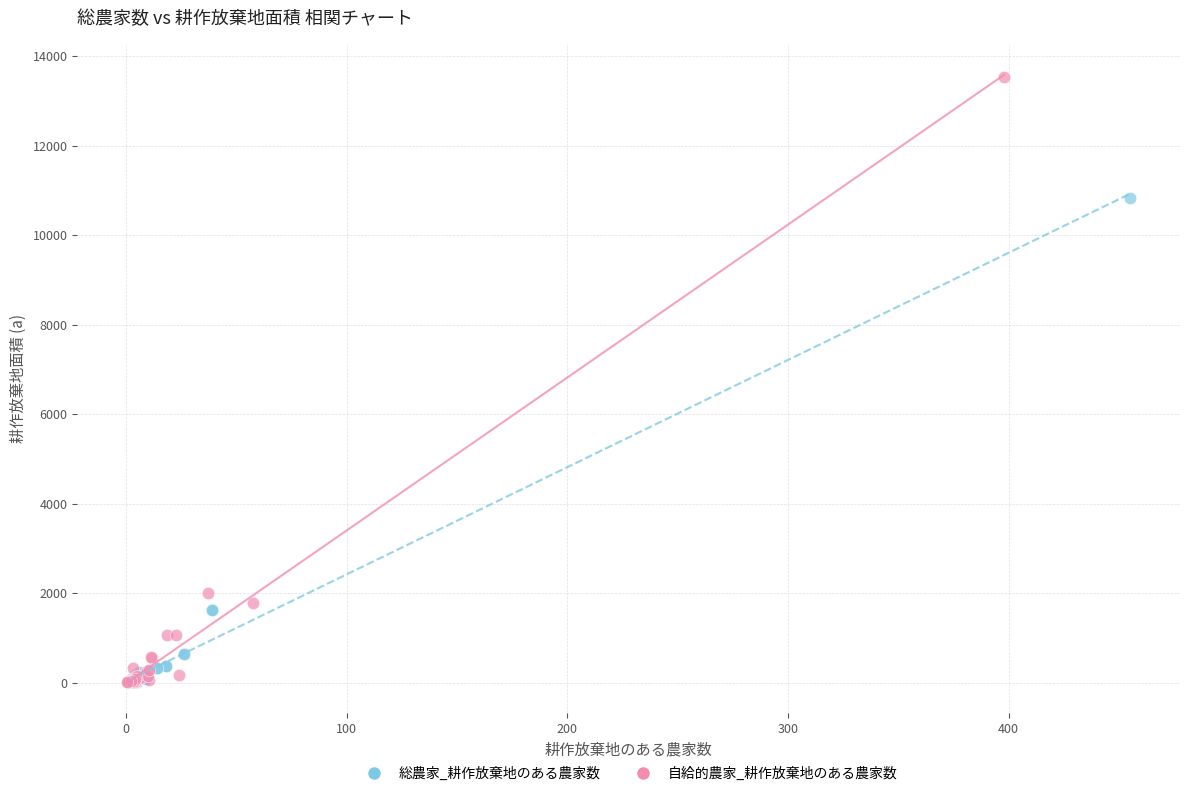

Which series has the widest spread of Y values?

自給的農家_耕作放棄地のある農家数